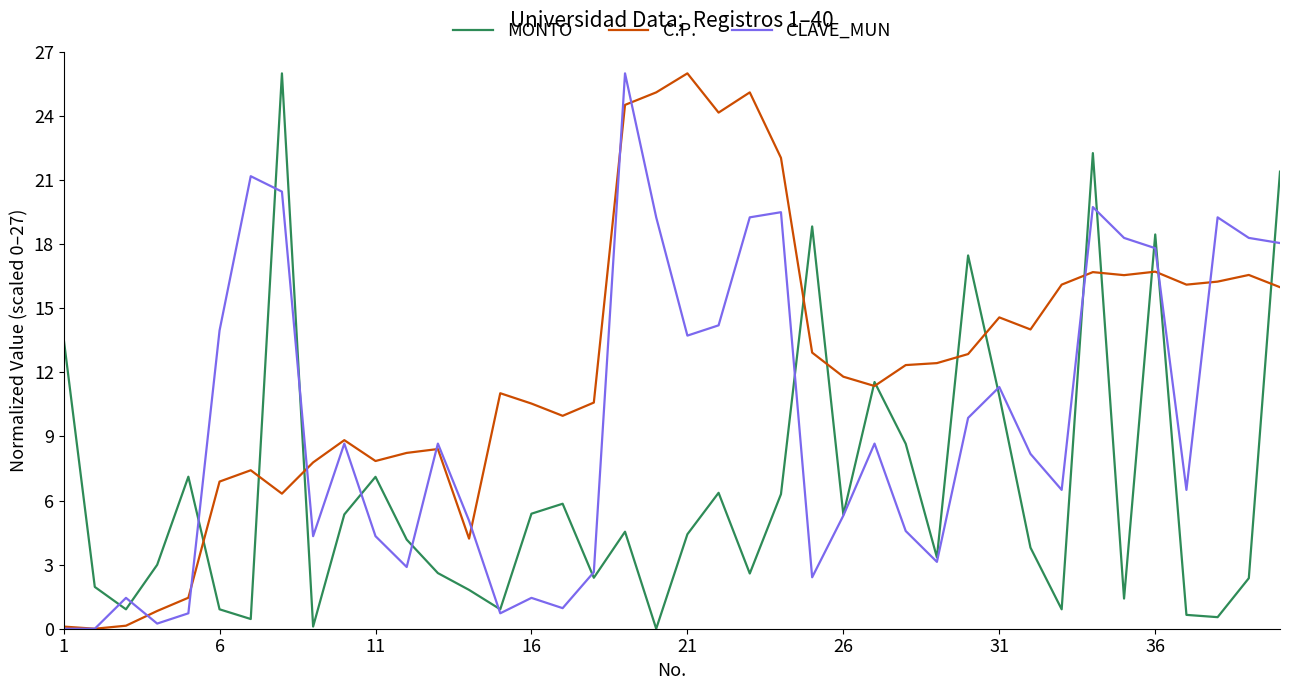

True or false: MONTO and C.P. intersect in this chart.

True